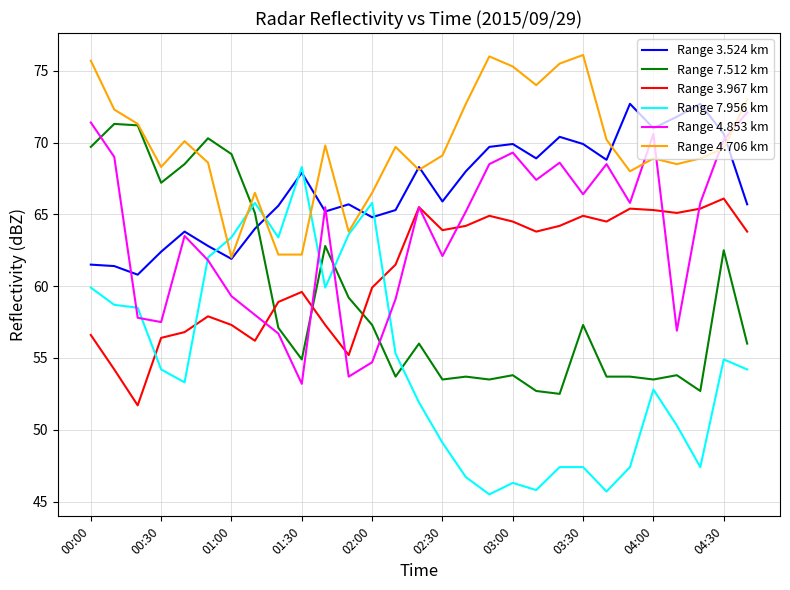

Which series has the largest range (max minus min)?

Range 7.956 km